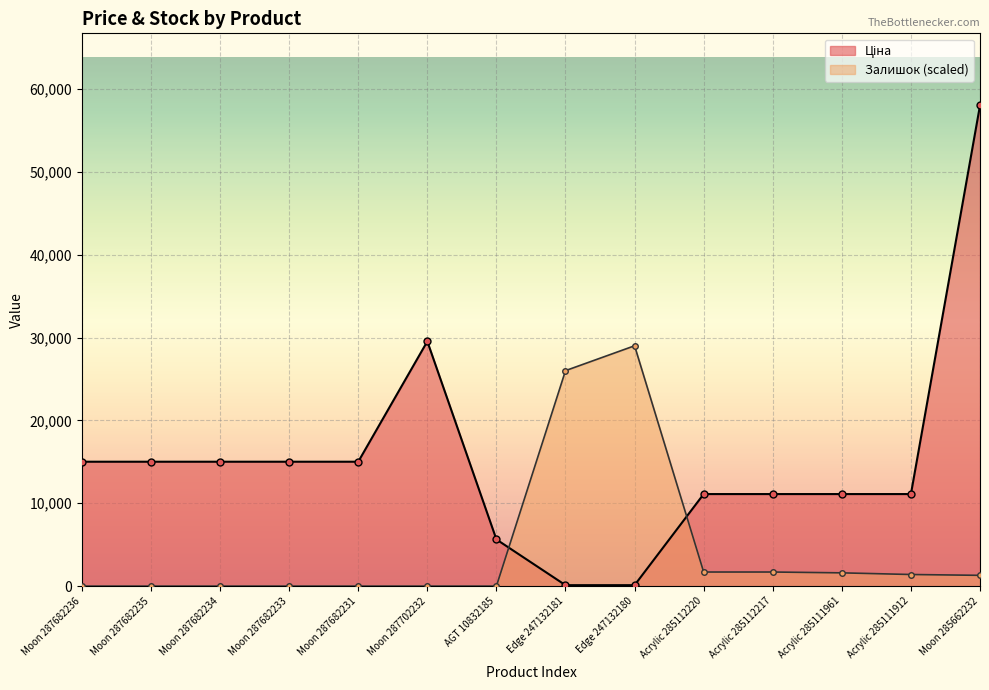

The Ціна series shows 15441.8 at Acrylic 285112220. True or false?

False